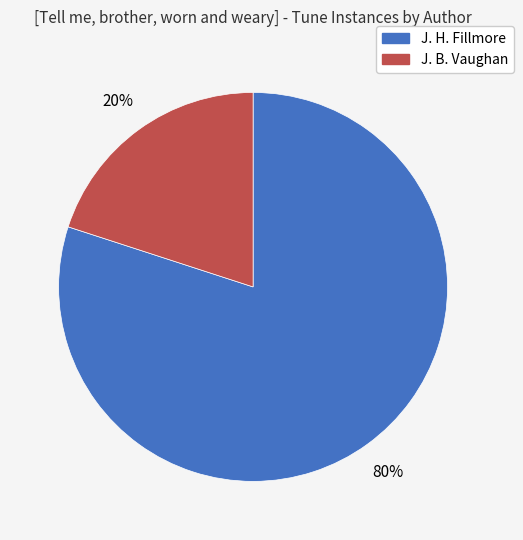

To the nearest percent, what is the average slice percentage?

50%